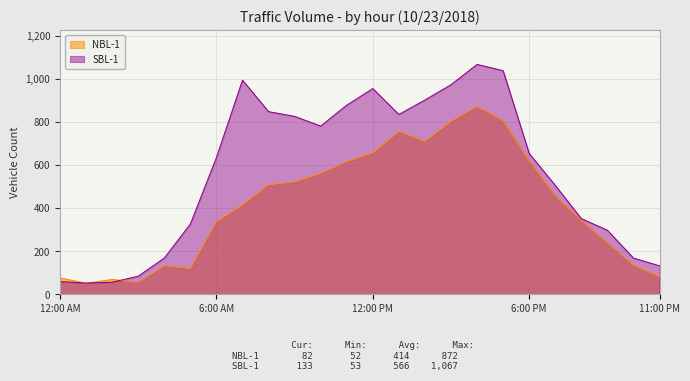

What is the average value of the NBL-1 series?

414